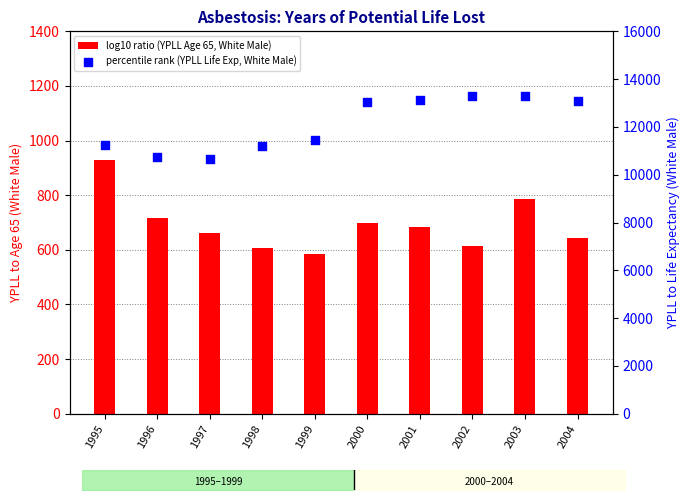

Which series reaches the minimum Y coordinate?

log10 ratio (YPLL Age 65, White Male)